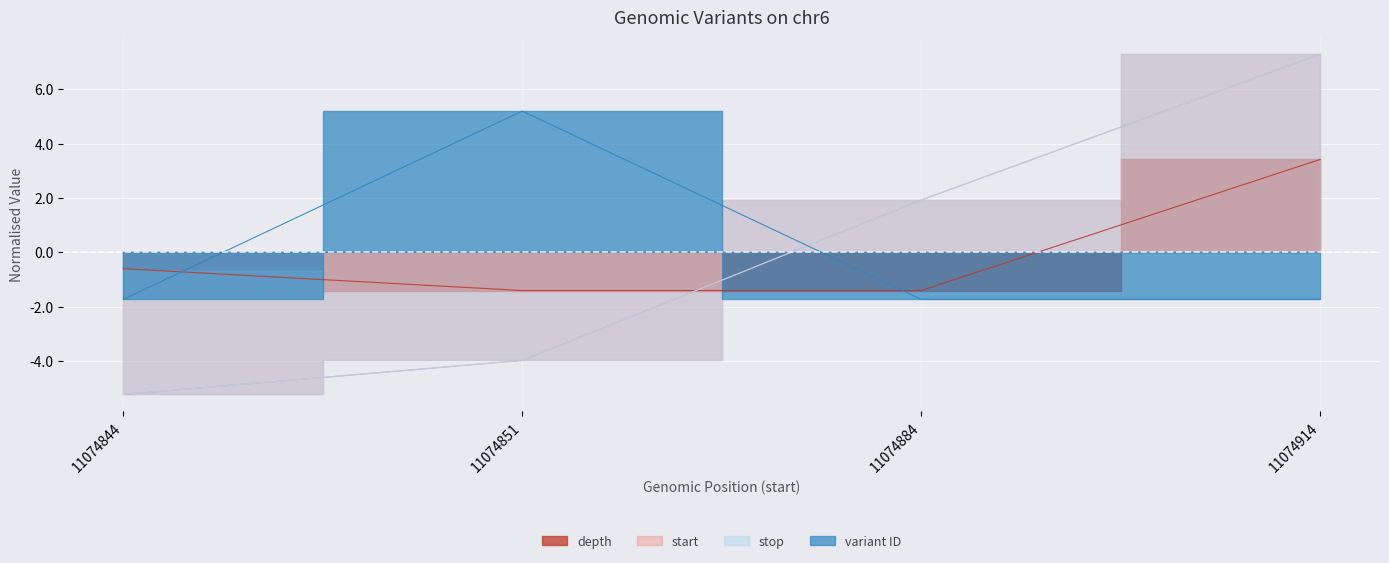

What is the sum of the variant ID values at 11074884 and 11074844?

-3.5